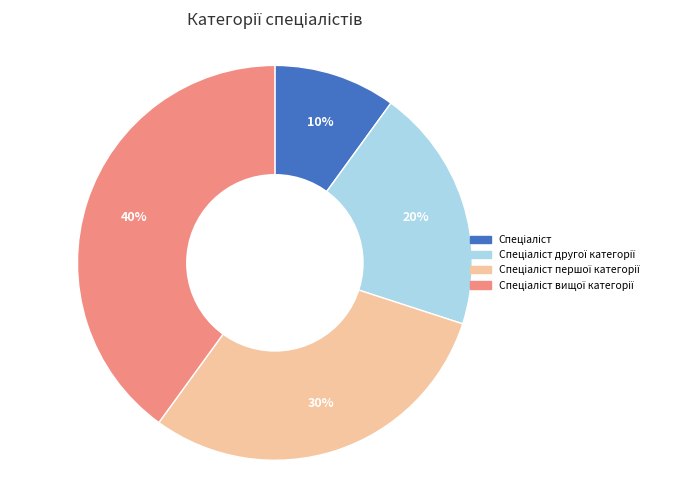

To the nearest percent, what is the difference between the largest and smallest slice percentages?

30%